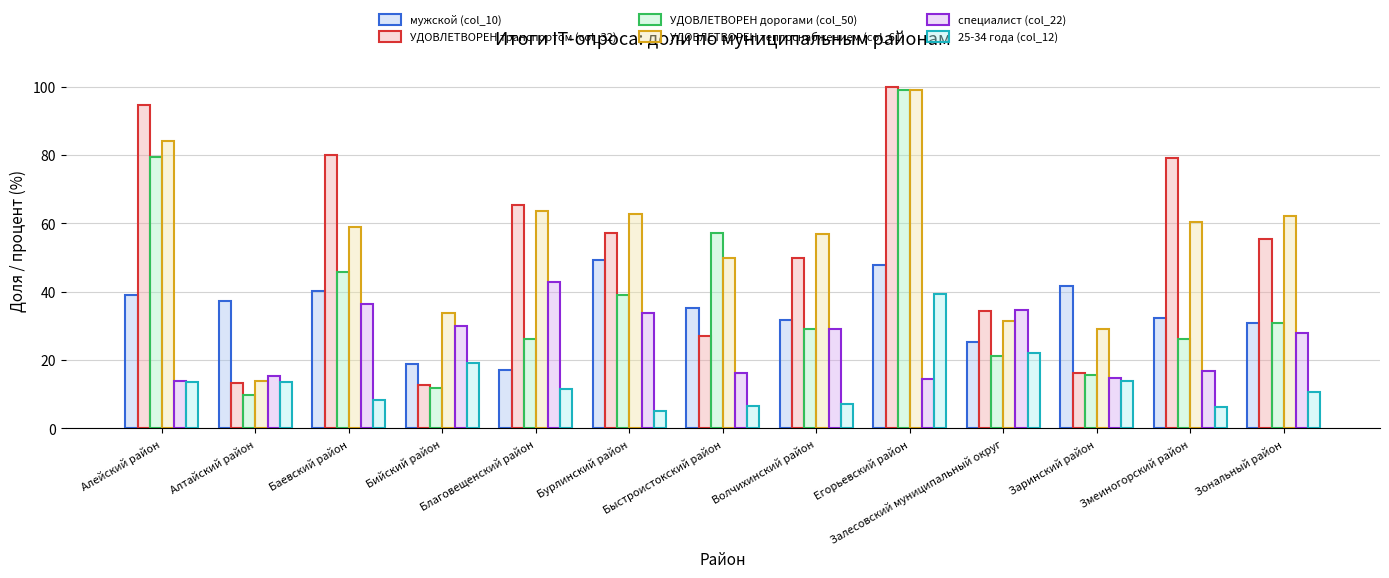

How many data points in УДОВЛЕТВОРЕН транспортом (col_32) are above 55?

7